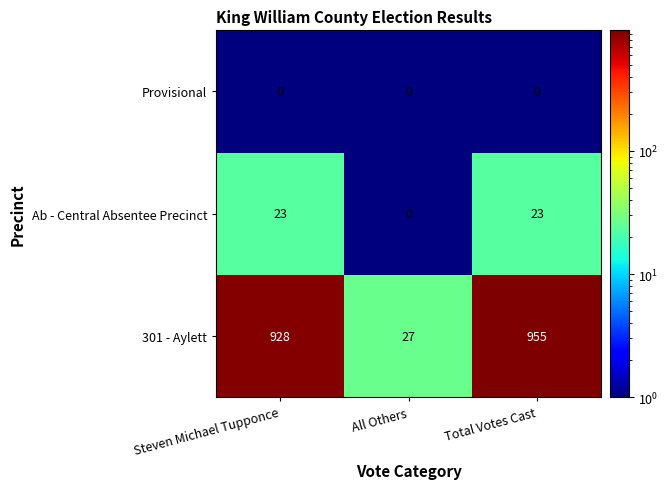

At how many categories does at least one series exceed 102?

2